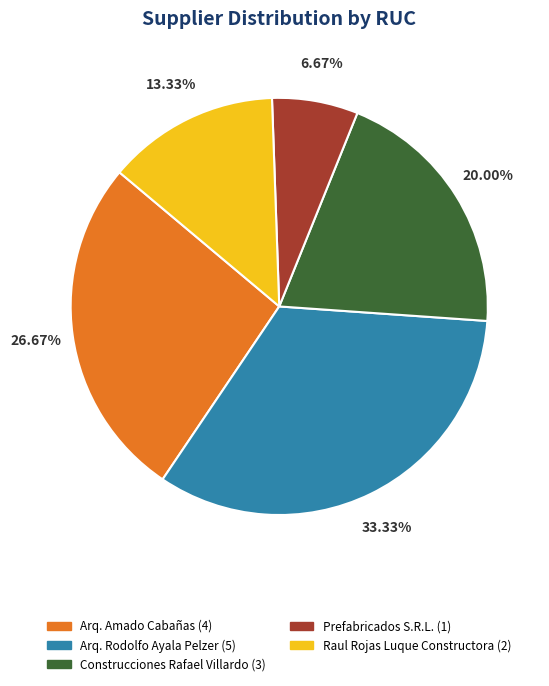

Count the number of slices in the pie.

5